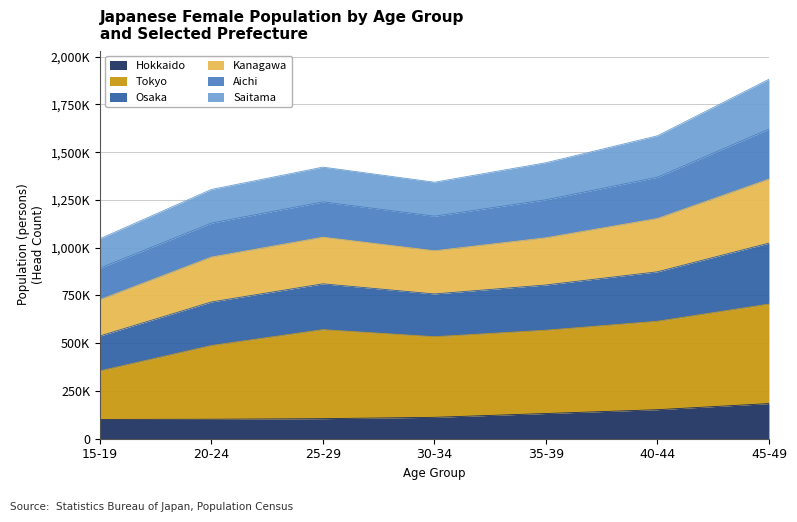

Is the value of Hokkaido at 30-34 greater than the value of Kanagawa at 40-44?

No